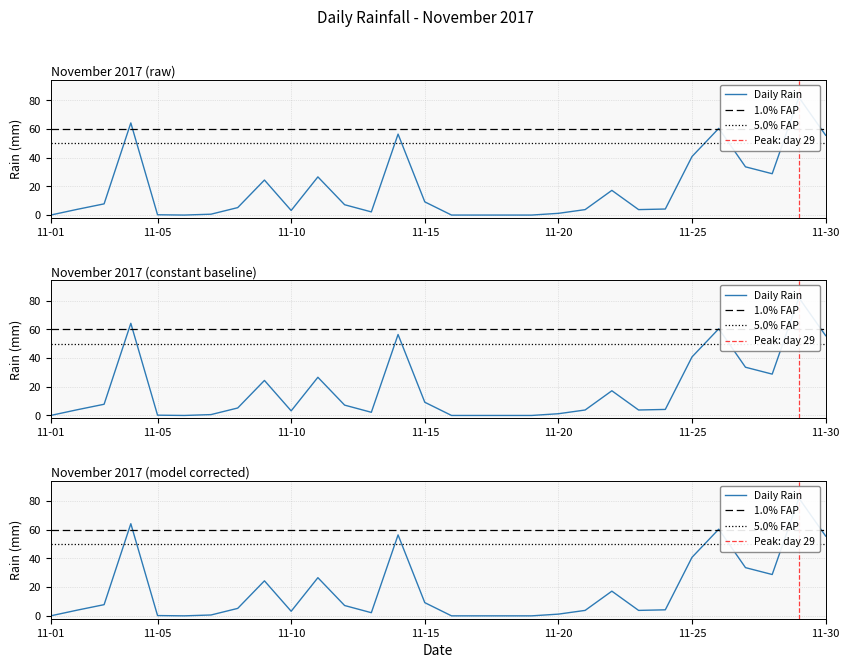

What is the ratio of the value at 2017-11-22 to the value at 2017-11-27?

0.5